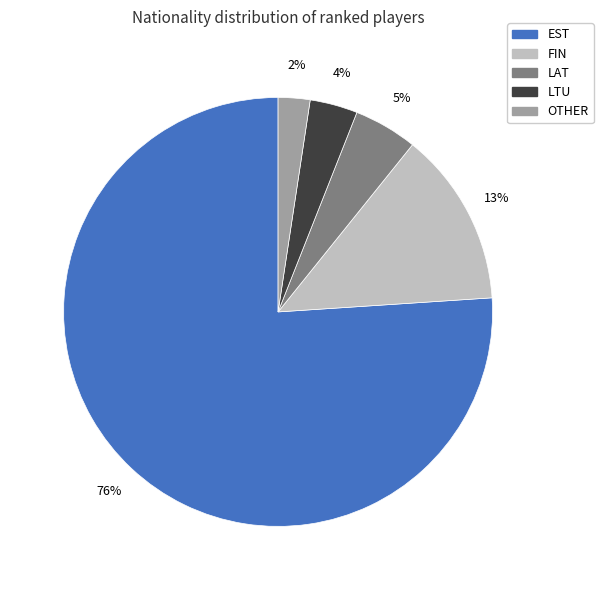

To the nearest percent, what is the difference between the EST and OTHER slice percentages?

74%